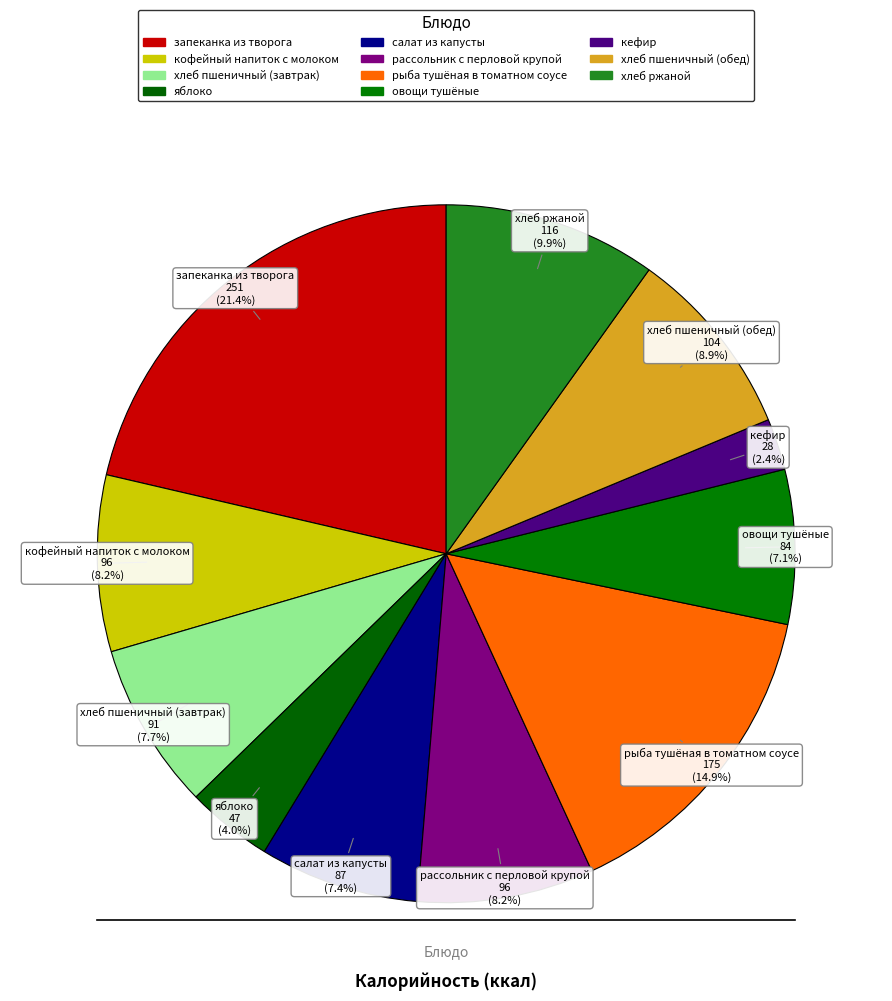

The хлеб ржаной slice represents 17% of the pie. True or false?

False